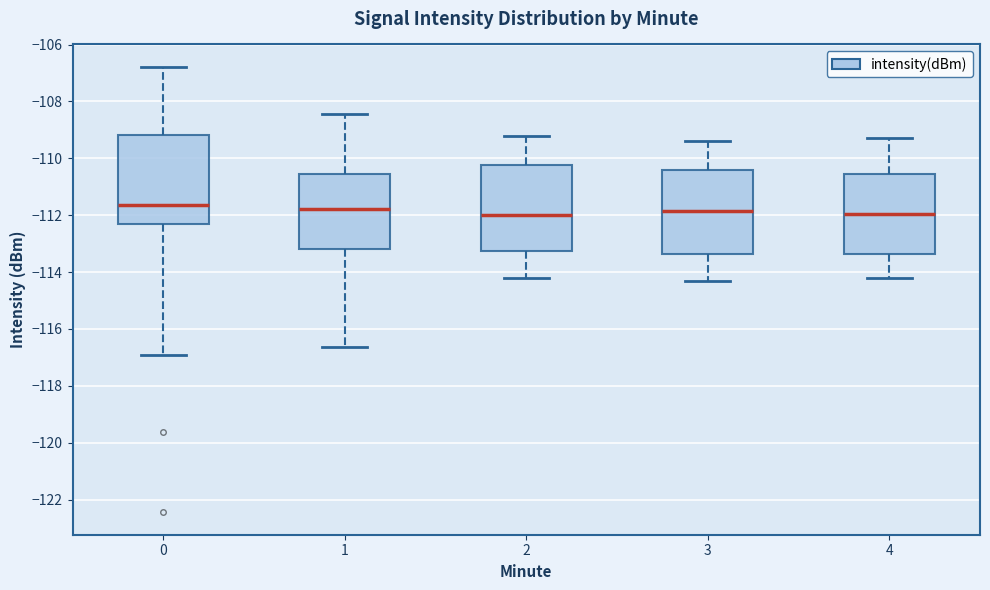

Where is the lower edge of the box at x = 3 on the y-axis? The values are not printed on the chart, so give them approximately, as read against the axis.

-113.4